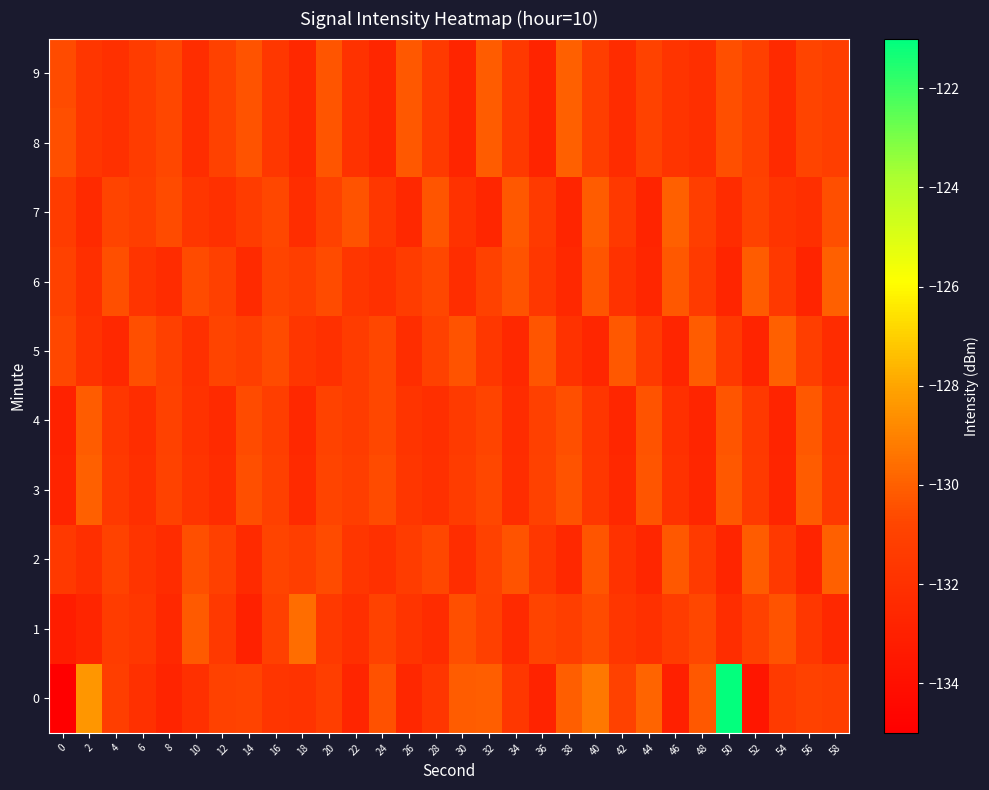

What is the total value across all series at 48?

-1314.5